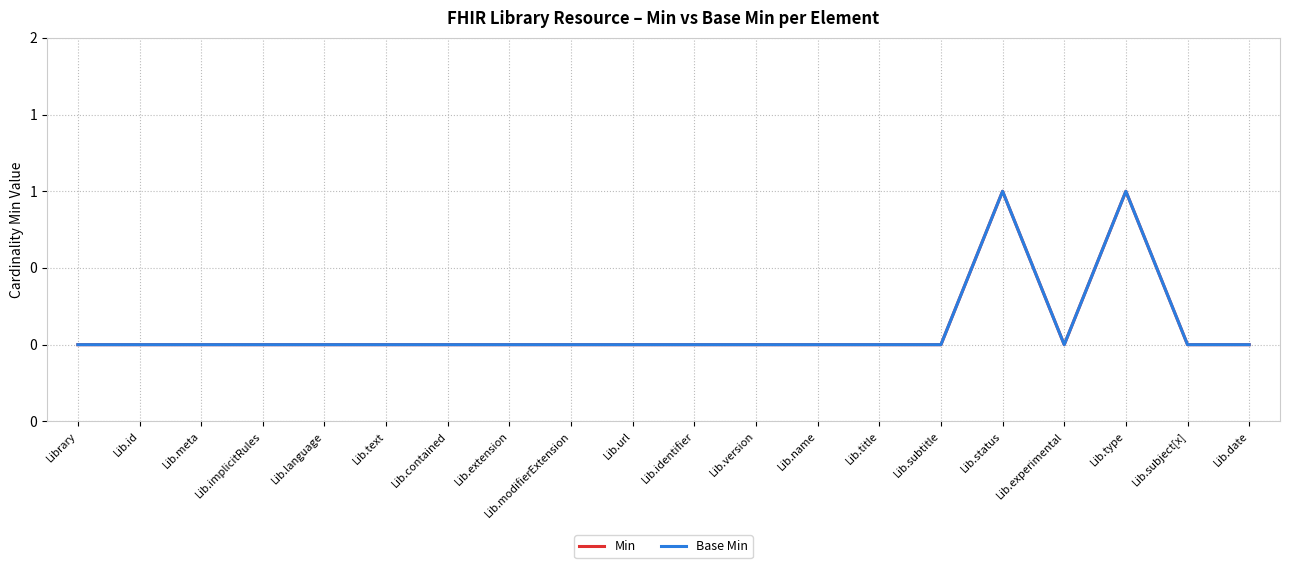

At which category does the chart reach its minimum across all series?

Library